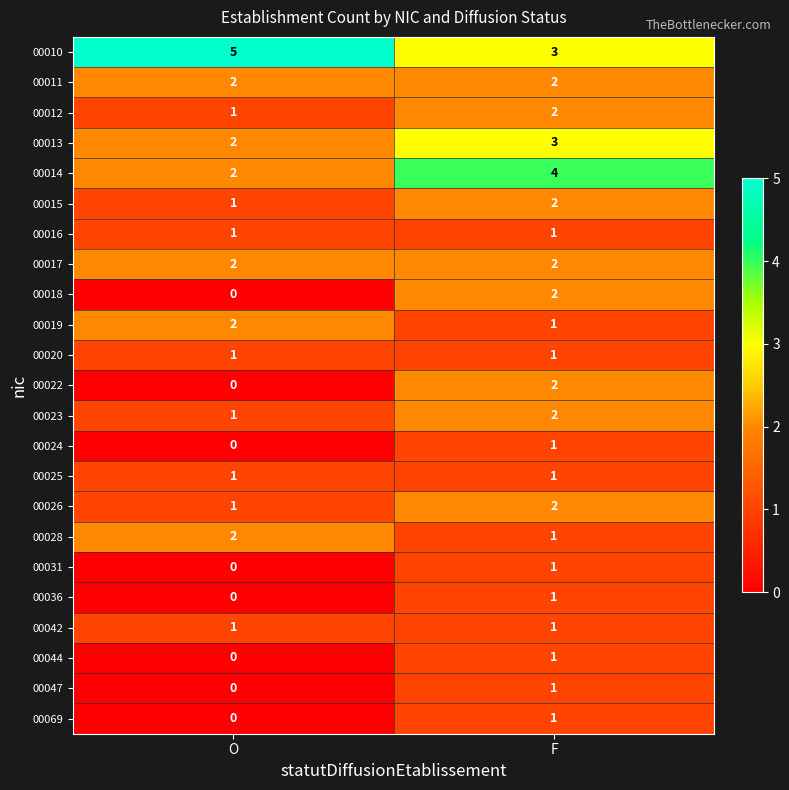

What is the greatest value displayed?

5